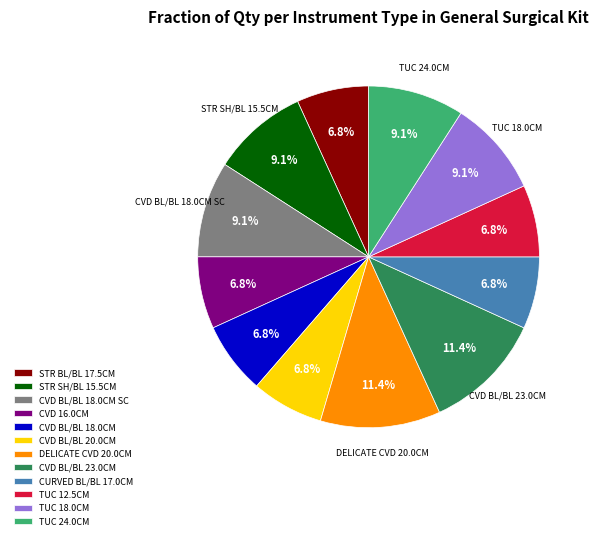

Does any single category account for the majority?

No